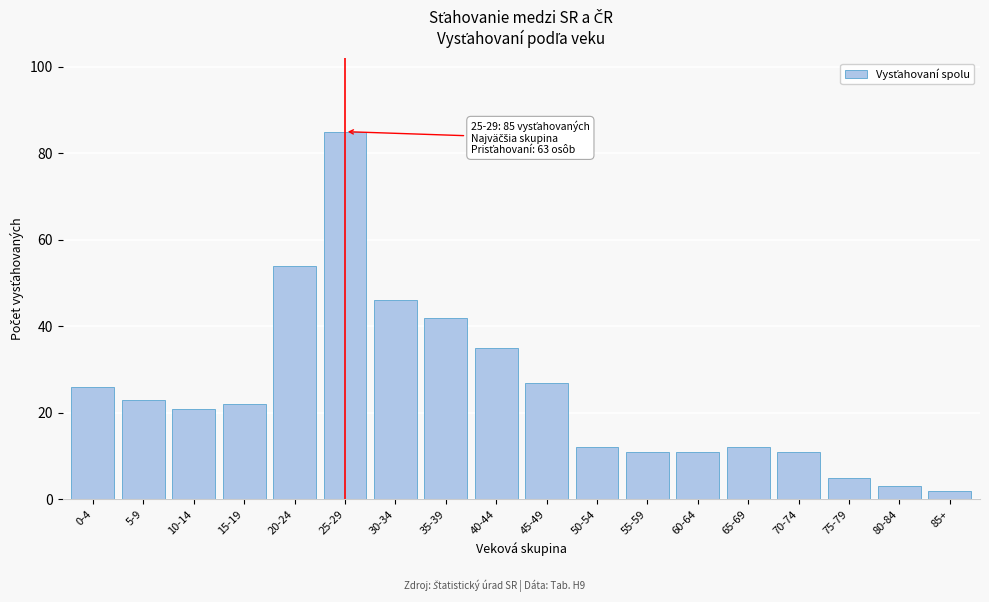

Reading right to left, transcribe all the data shown in this chart.

2	3	5	11	12	11	11	12	27	35	42	46	85	54	22	21	23	26